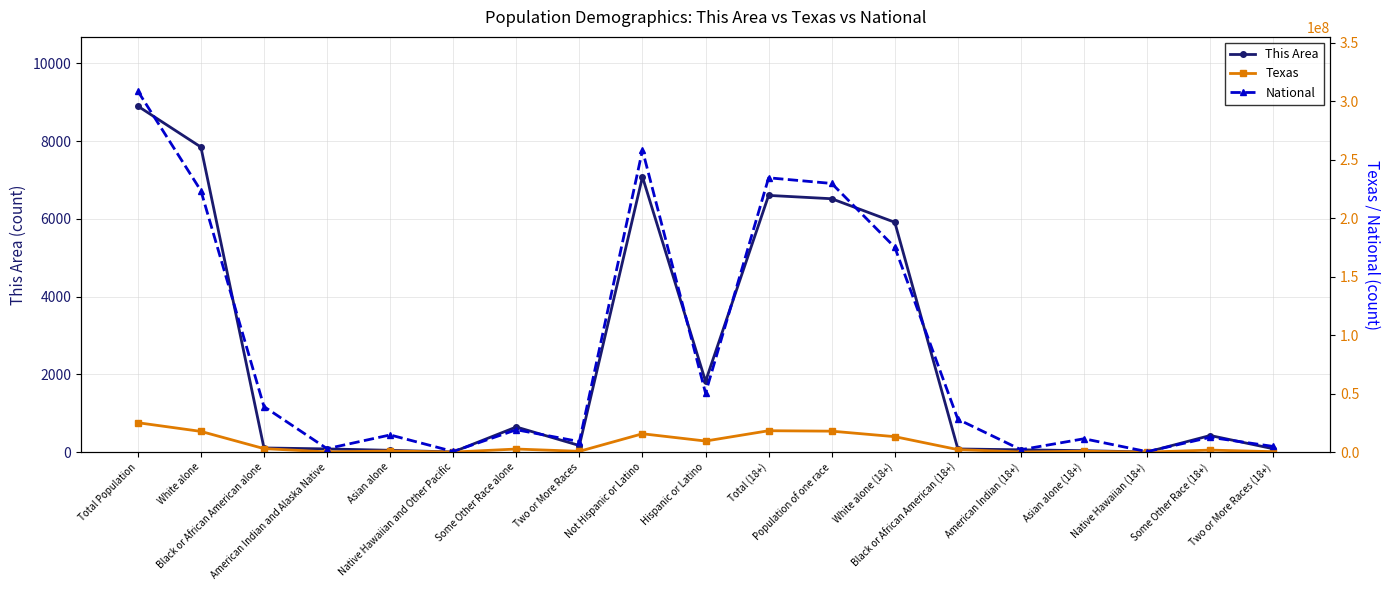

What is the approximate value of Texas at Native Hawaiian (18+)?

15241